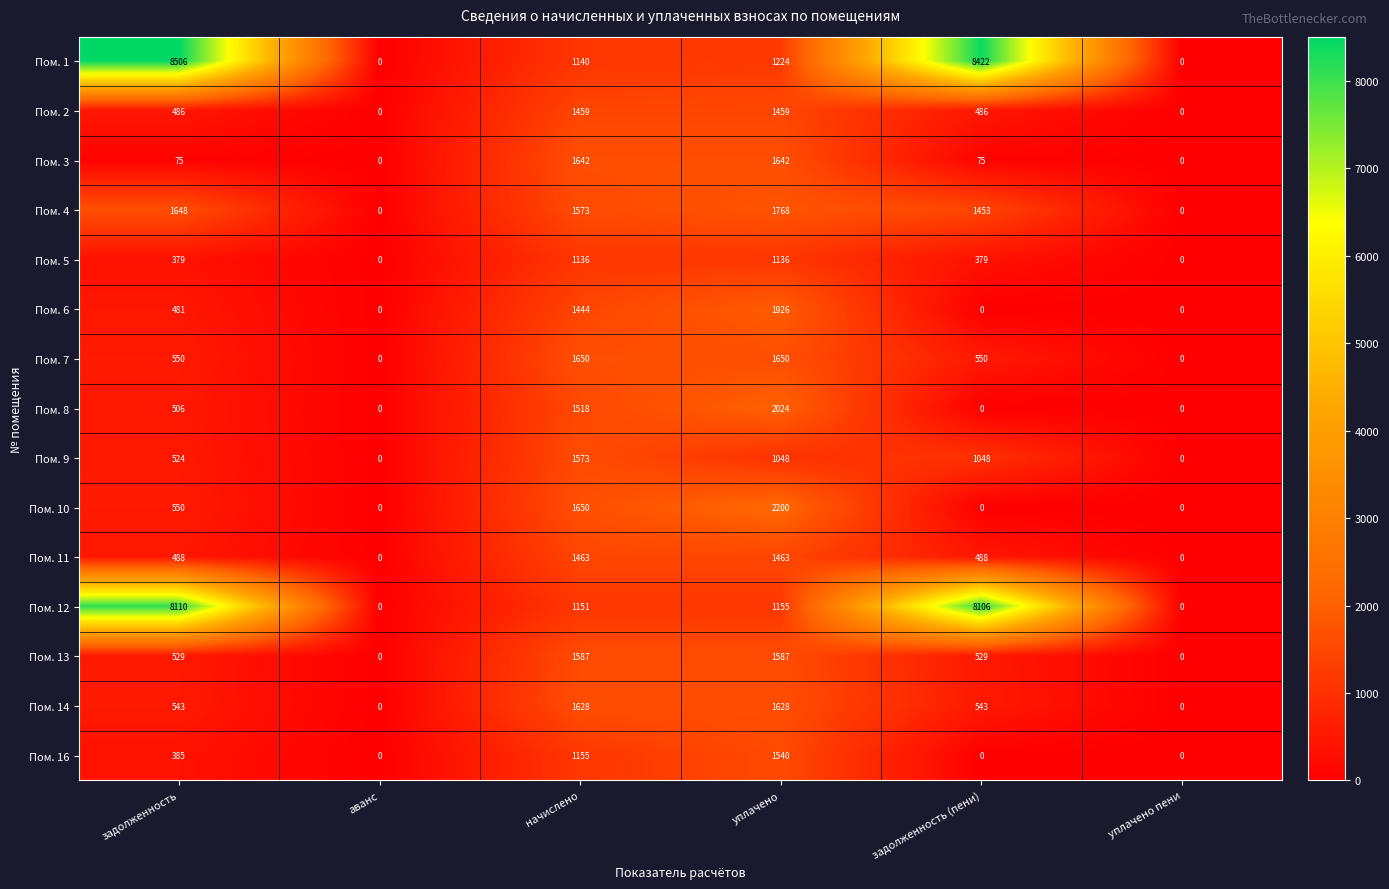

How many categories are shown in the chart?

6